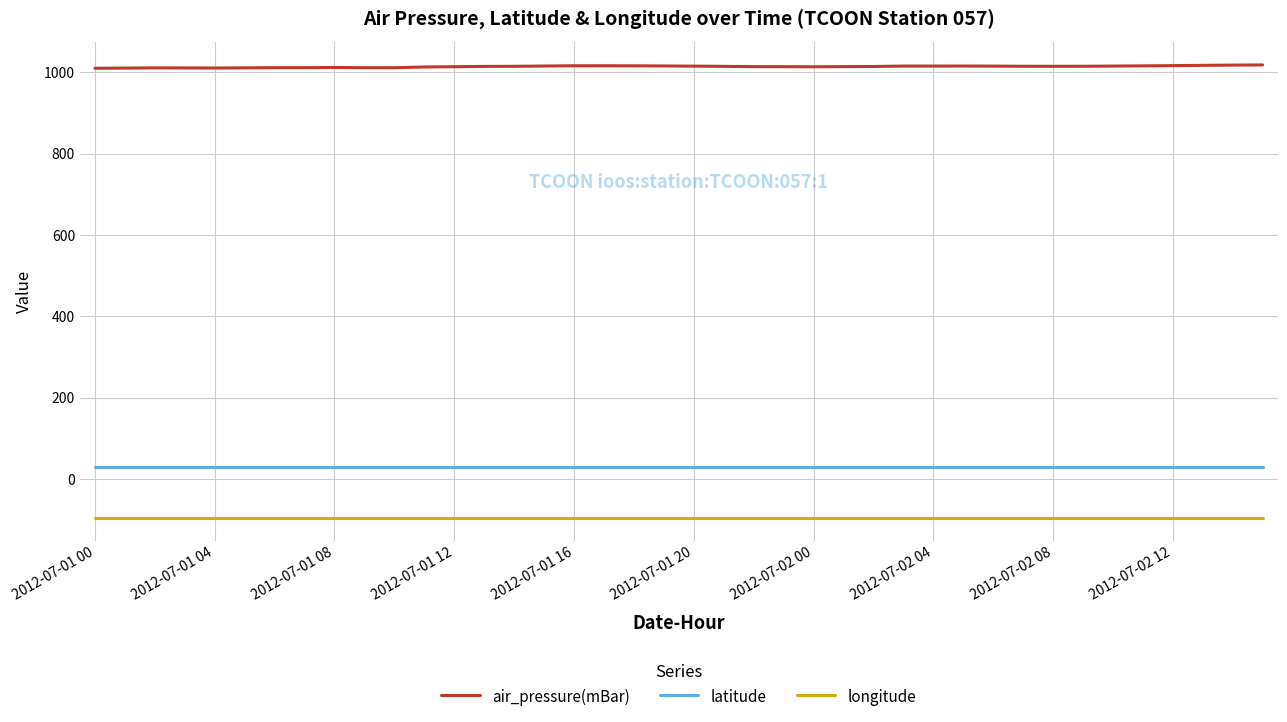

True or false: air_pressure(mBar) and longitude cross at least once.

False